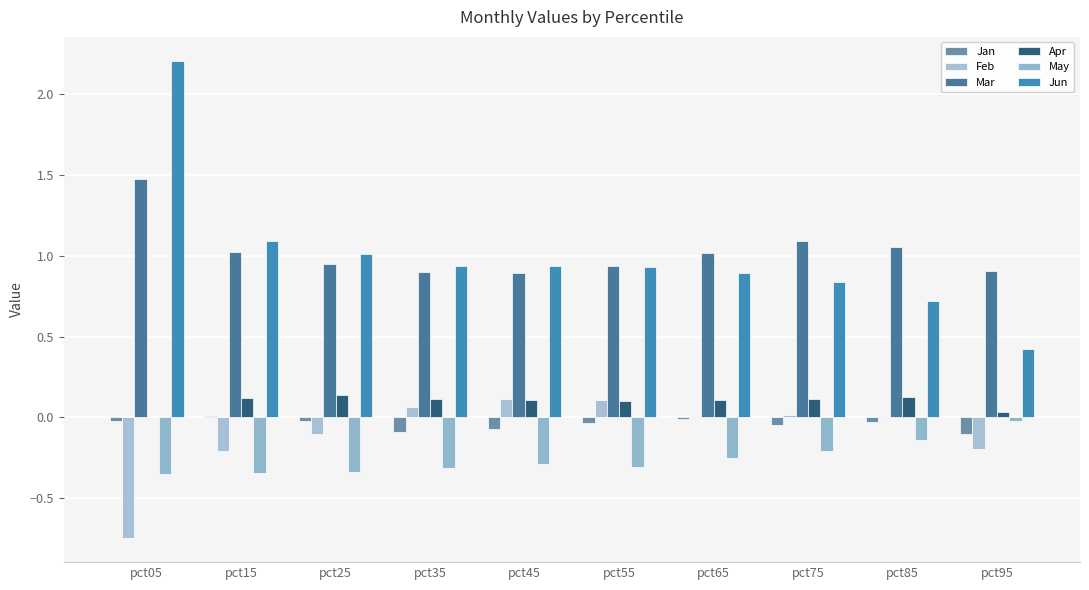

What is the sum of all May values?

-2.6